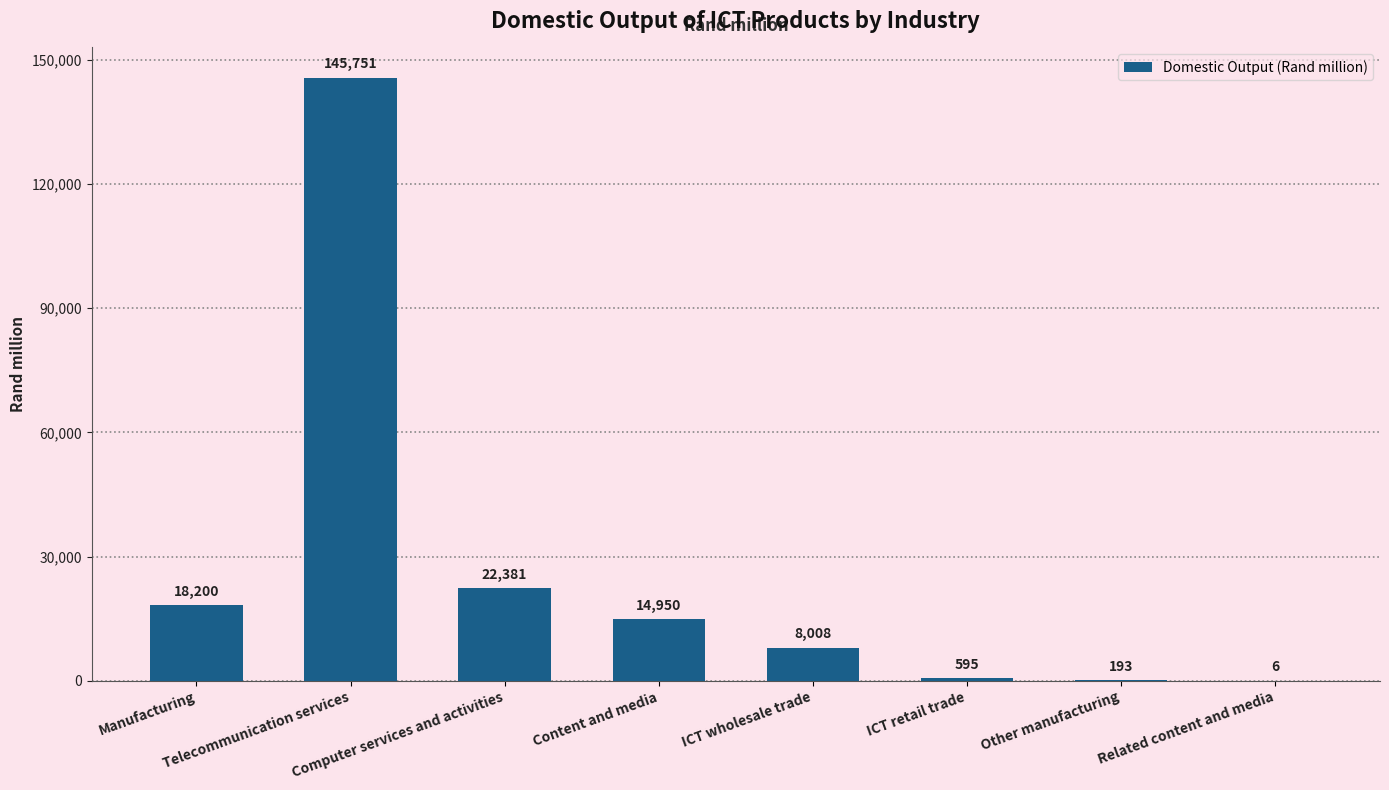

What is the greatest value displayed?

145751.2